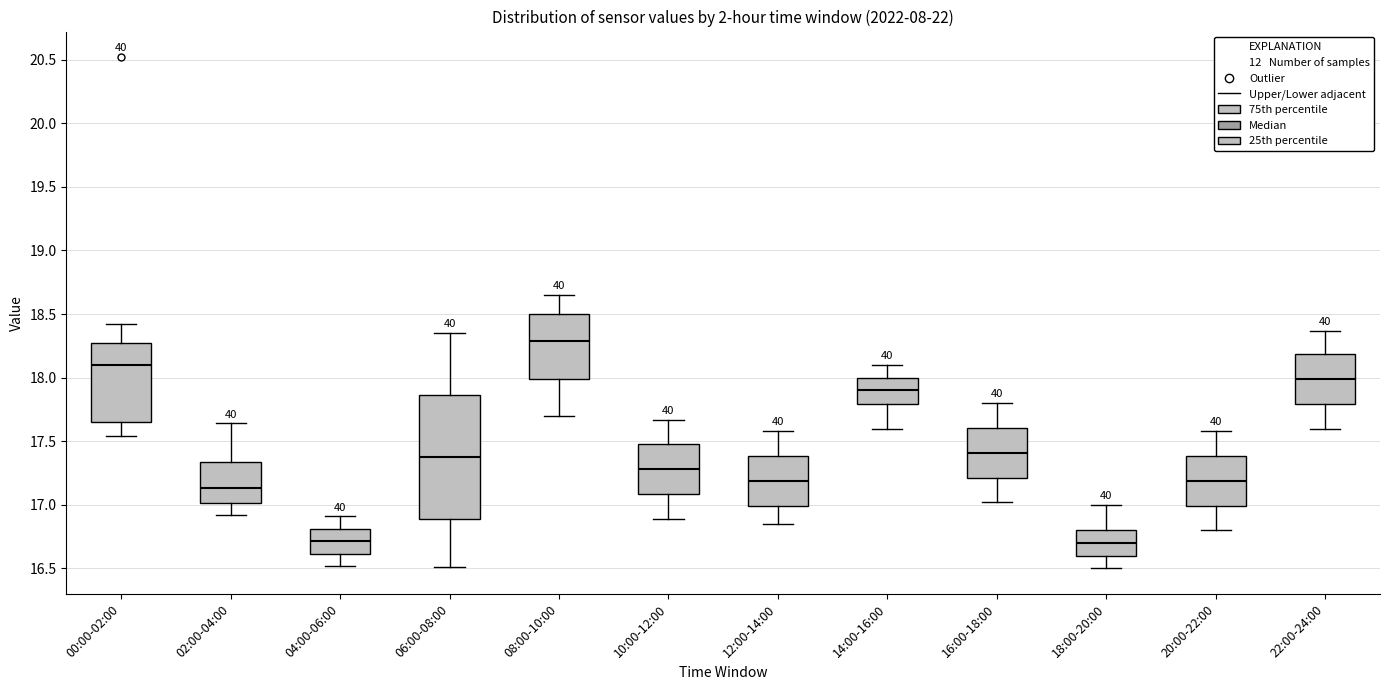

Comparing the boxes themselves (not the whiskers), which one is the tallest?

06:00-08:00